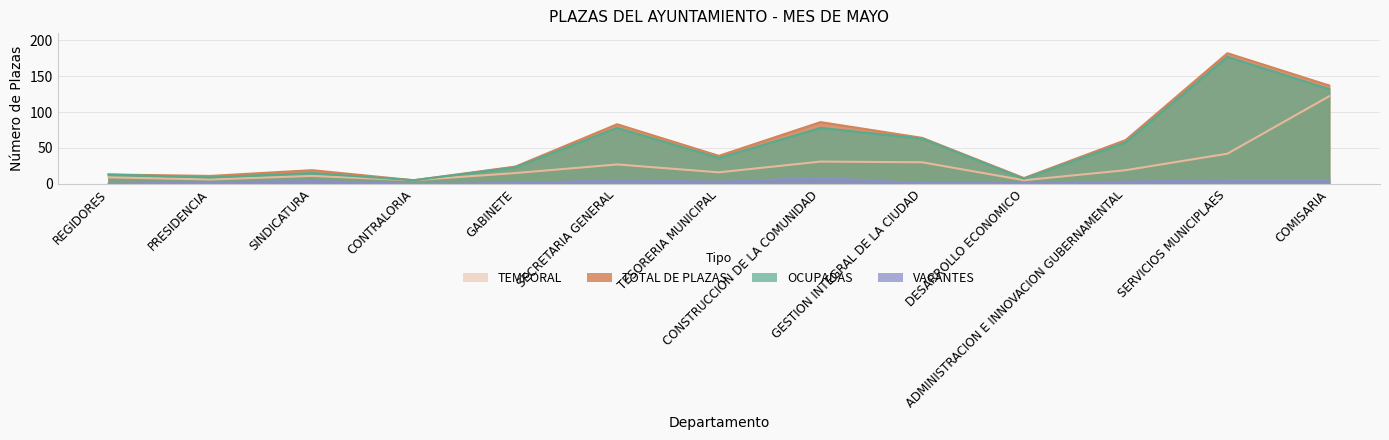

True or false: VACANTES has a value of 3 at PRESIDENCIA.

False